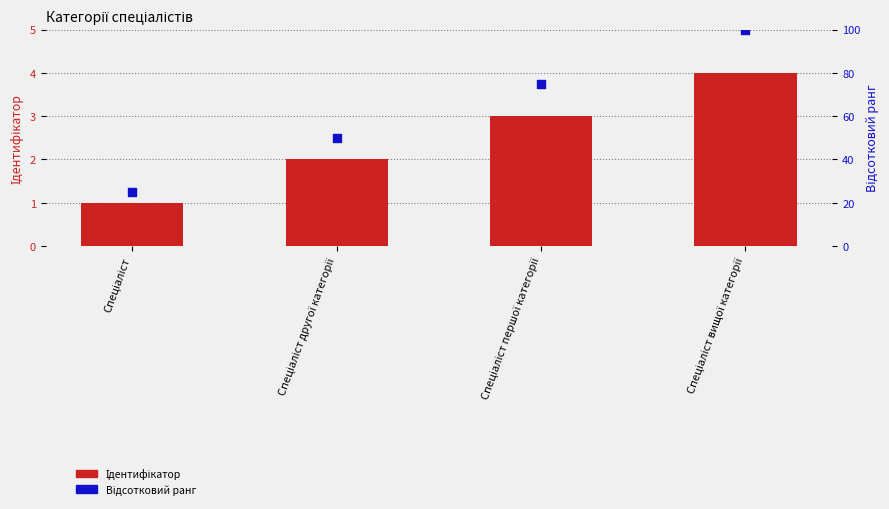

Which series has the largest Y range (max minus min)?

Відсотковий ранг